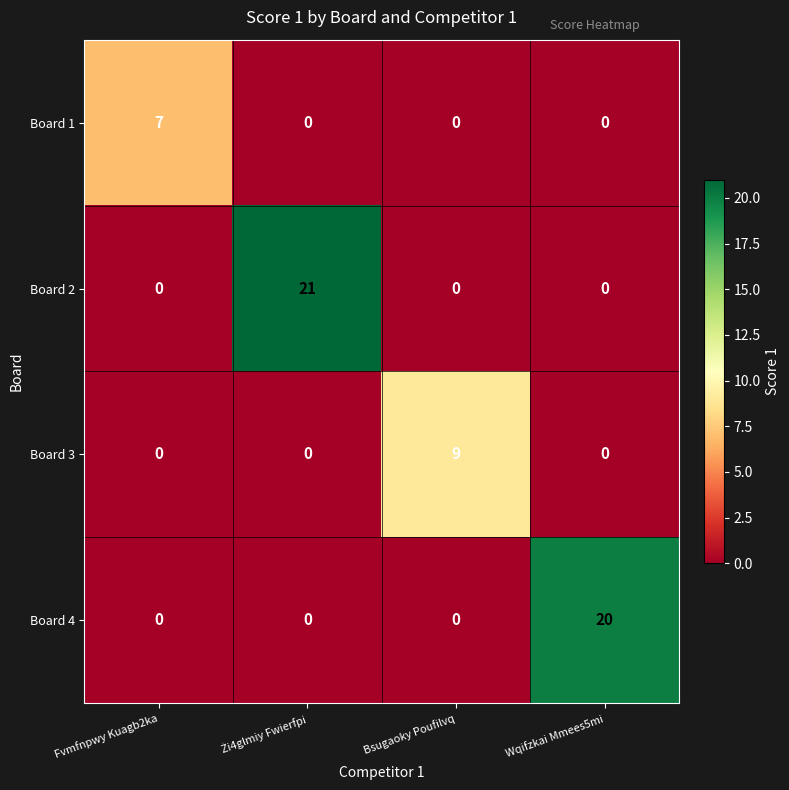

How many series are shown in this chart?

4